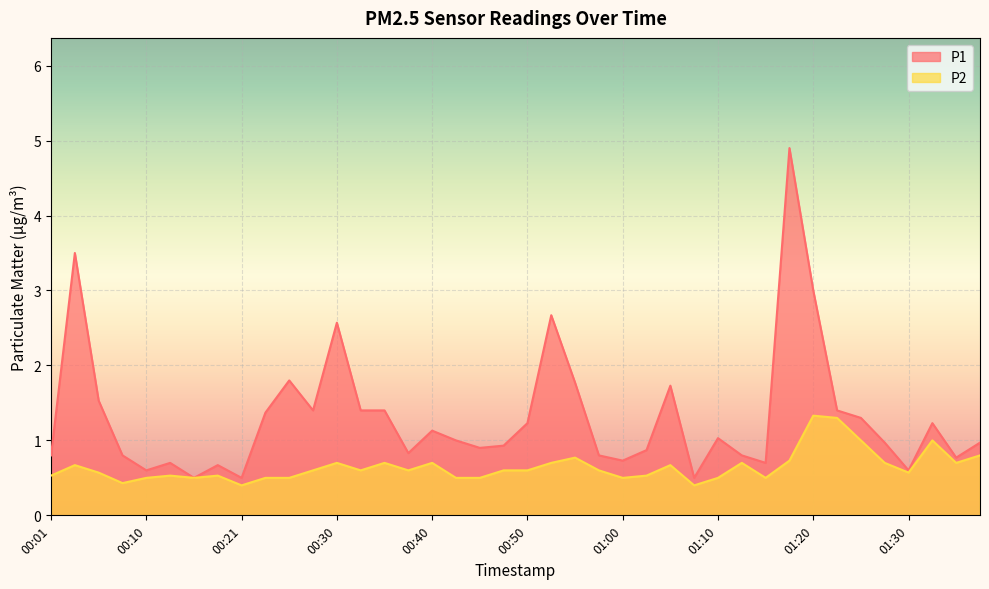

What is the difference between the P2 values at 00:35 and 01:32?

0.3